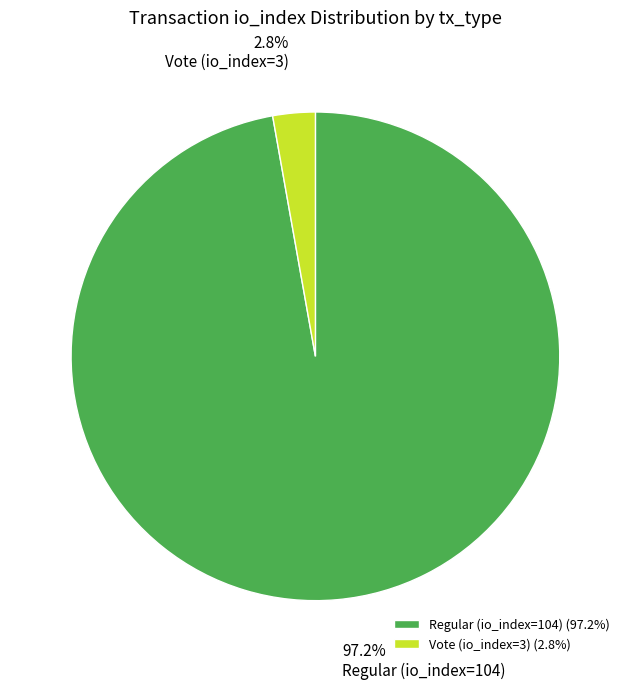

Rank the categories by value from highest to lowest.

Regular (io_index=104), Vote (io_index=3)